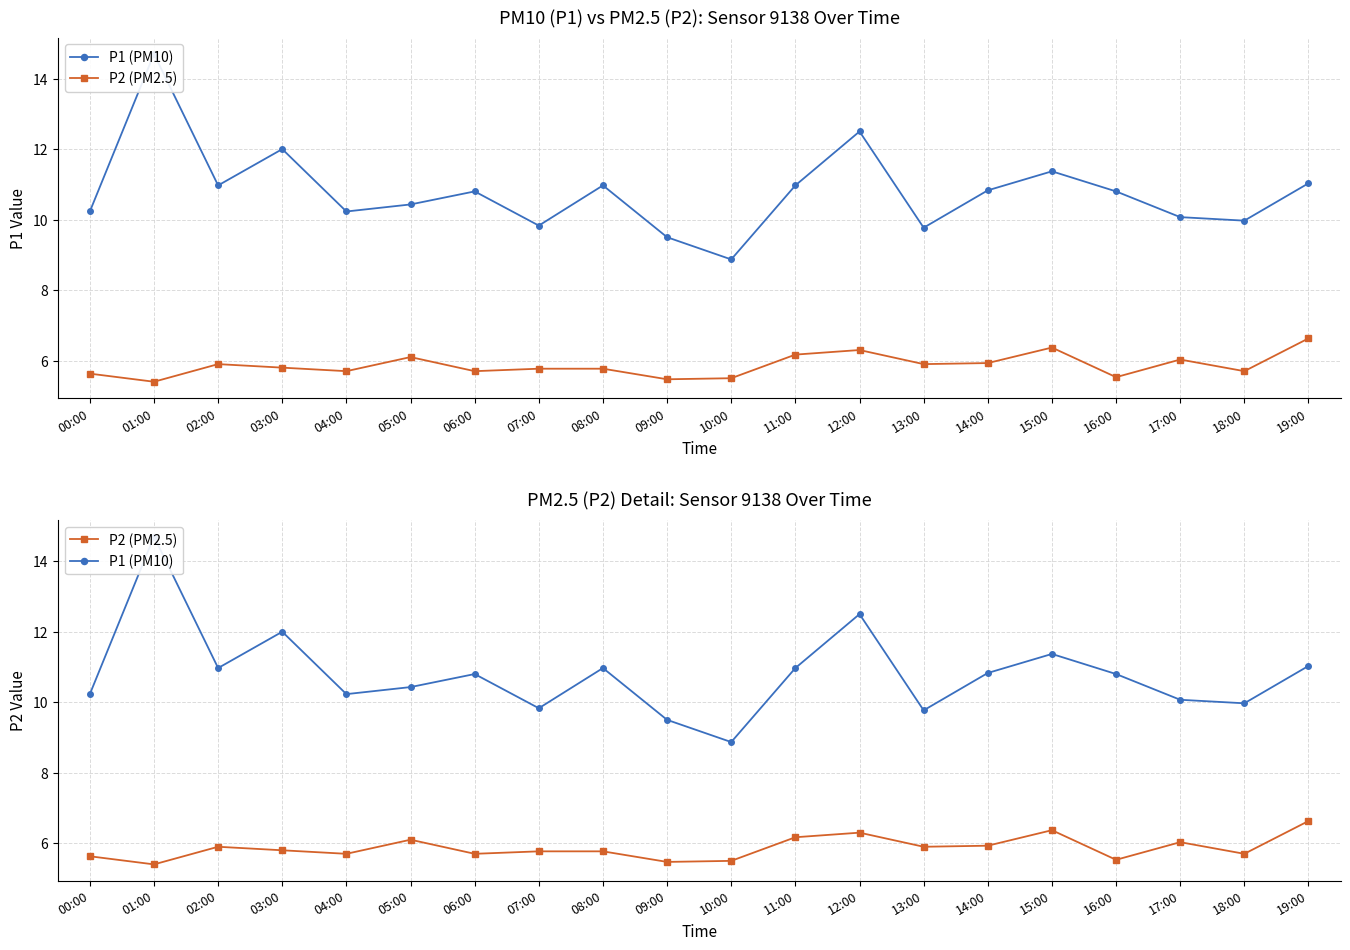

True or false: P2 (PM2.5) has more than 2 interior local peaks.

True